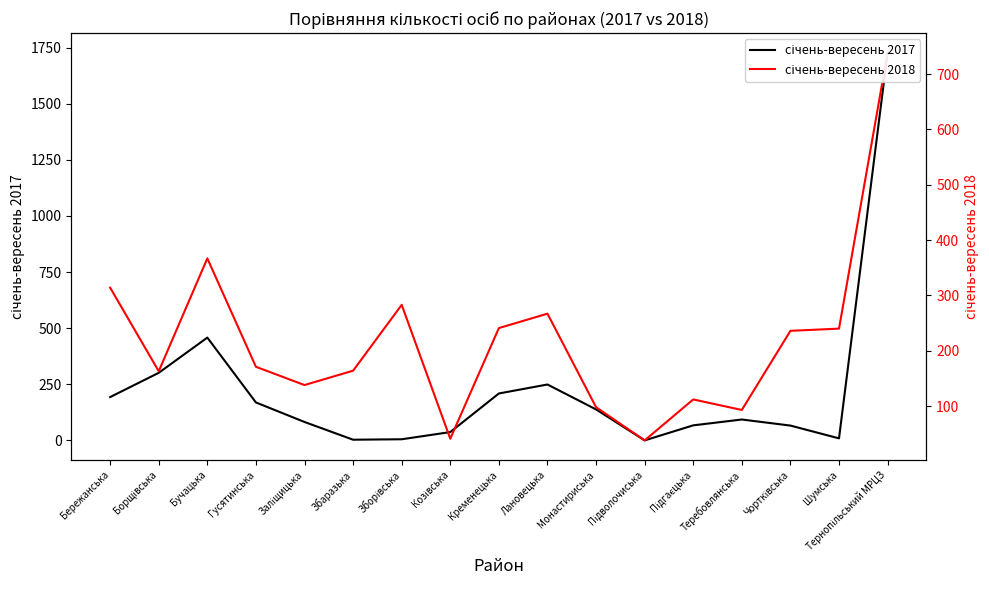

How many intersections are there between січень-вересень 2017 and січень-вересень 2018?

5